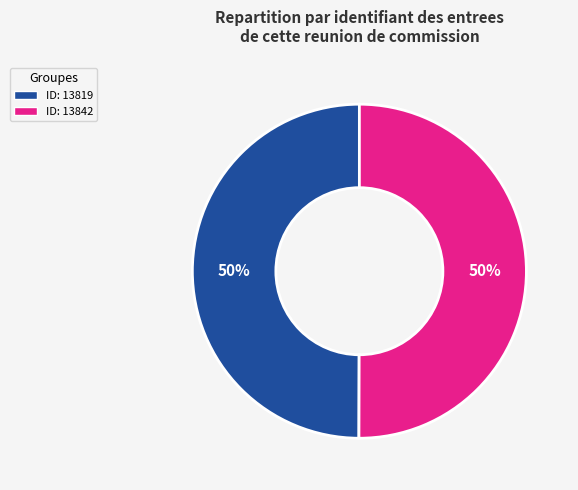

Is it true that ID: 13819 is 64% of the pie?

False